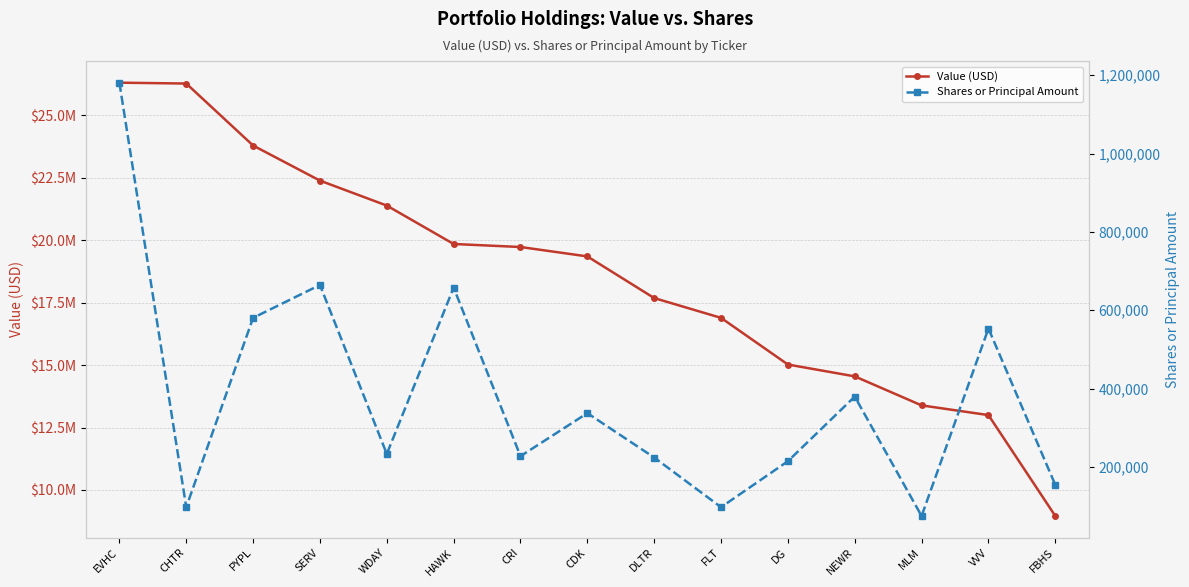

Which series changed the most between CRI and CDK?

Value (USD)